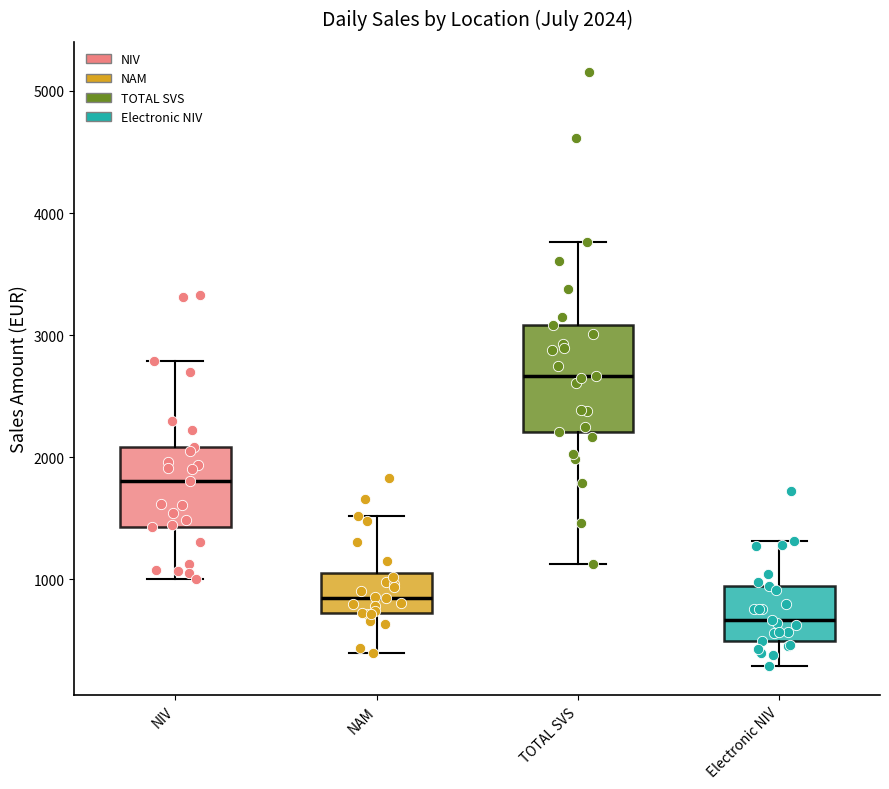

Which box has the lowest median line?

Electronic NIV